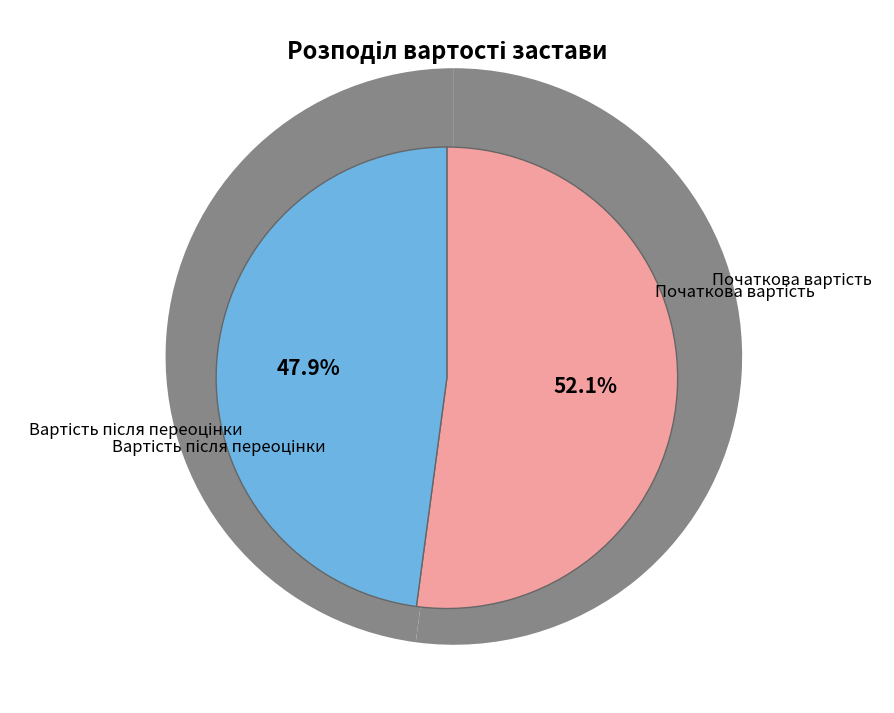

How many segments does this pie chart have?

2